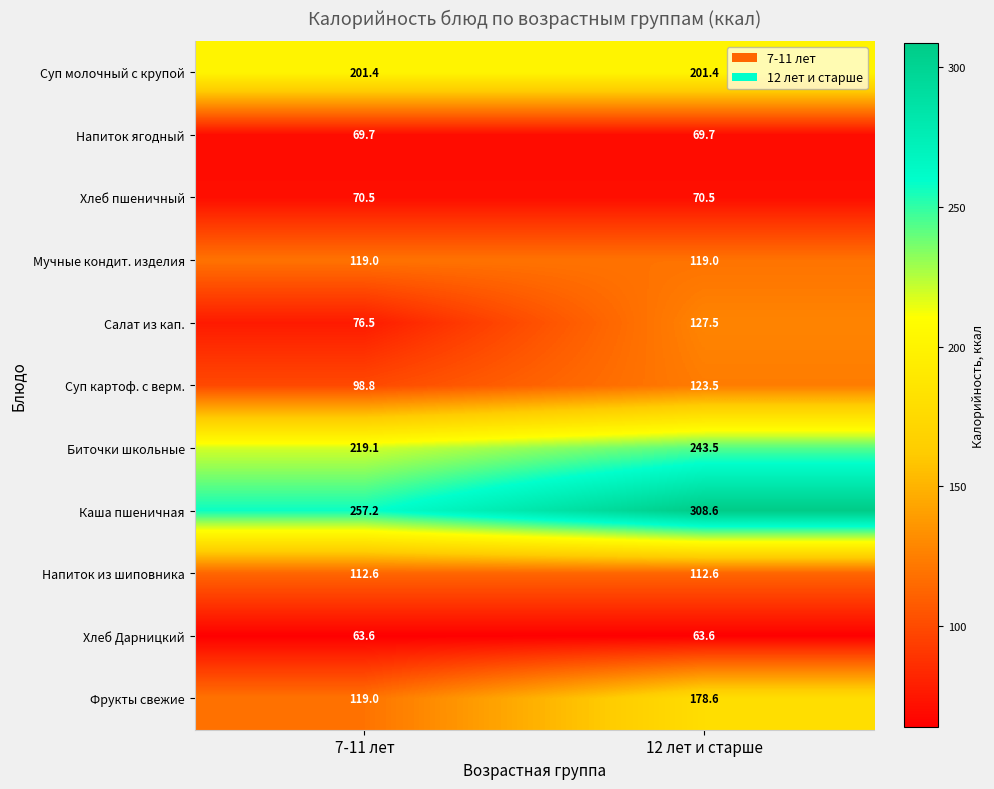

List the series in order of their peak value, highest first.

Каша пшеничная, Биточки школьные, Суп молочный с крупой, Фрукты свежие, Салат из кап., Суп картоф. с верм., Мучные кондит. изделия, Напиток из шиповника, Хлеб пшеничный, Напиток ягодный, Хлеб Дарницкий